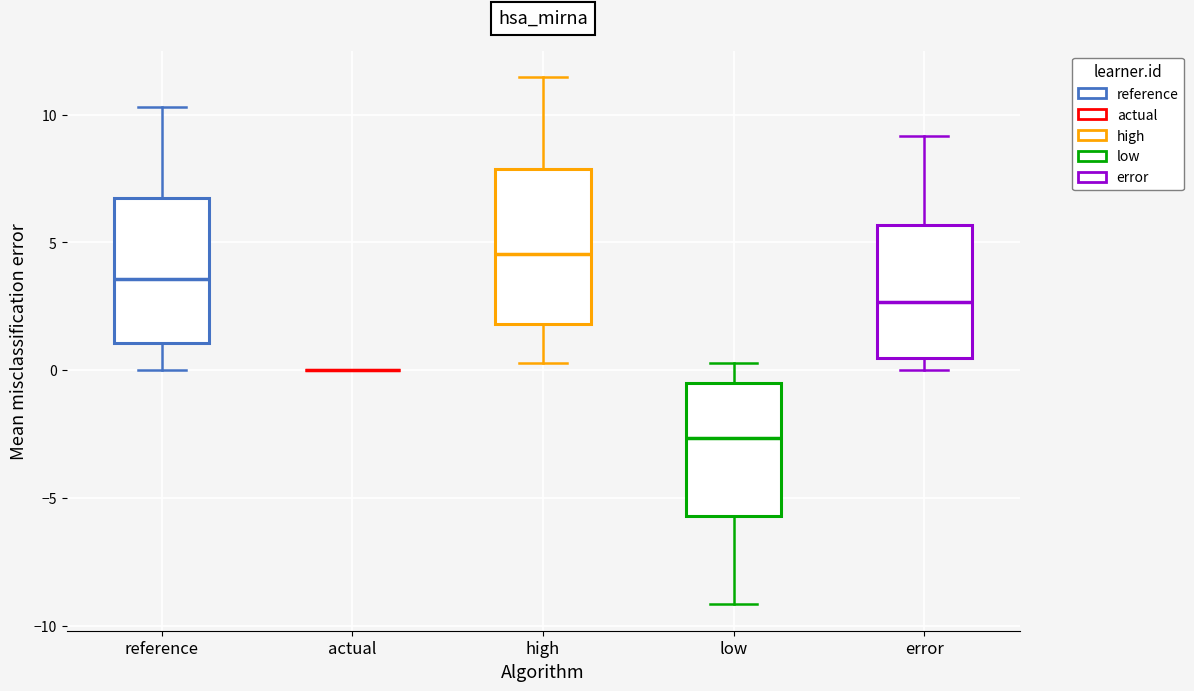

Where does the lower whisker of the box for high end on the y-axis? The values are not printed on the chart, so give them approximately, as read against the axis.

0.5